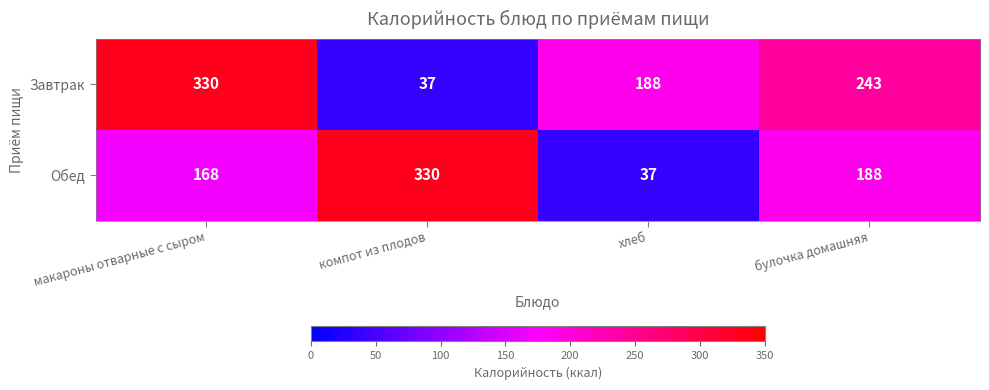

Which series has the largest total across all categories?

Завтрак